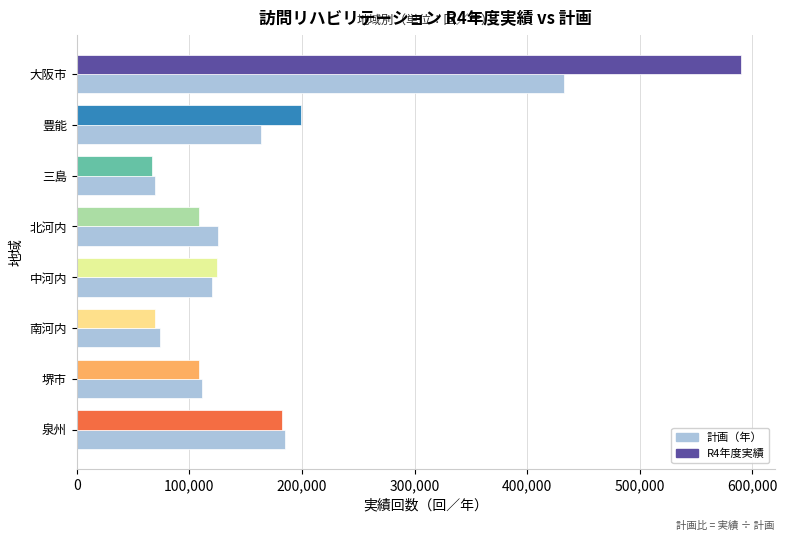

The value of 計画（年） at 豊能 is 101662. True or false?

False